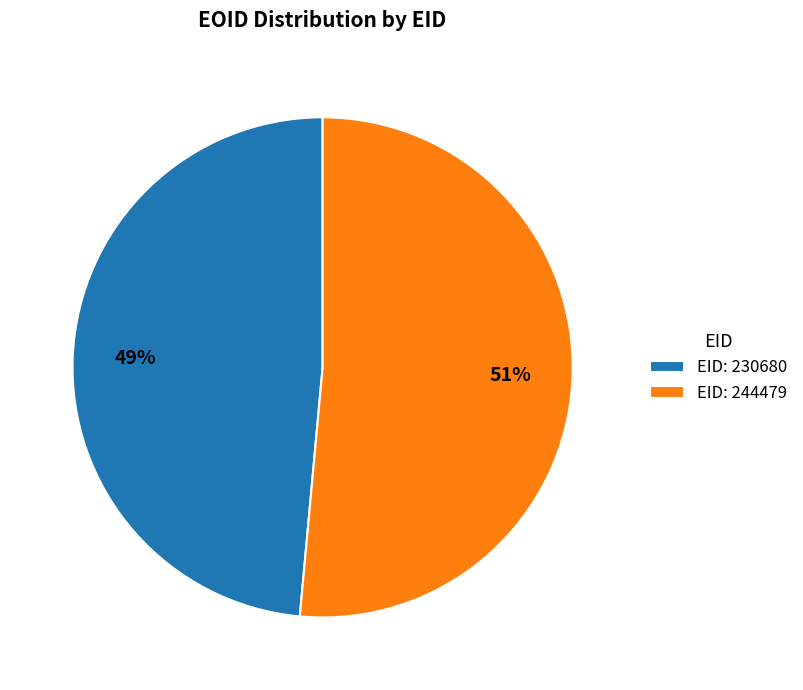

To the nearest percent, what is the average slice percentage?

50%